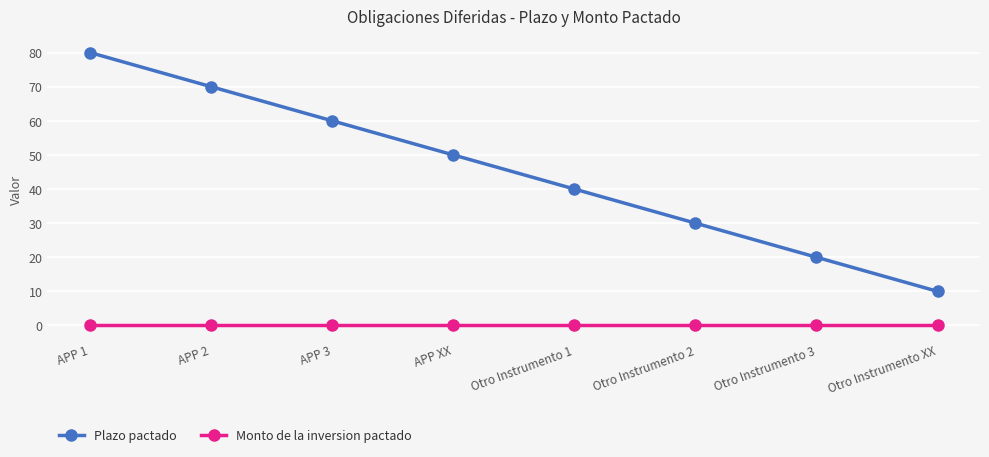

True or false: Plazo pactado and Monto de la inversion pactado intersect in this chart.

False